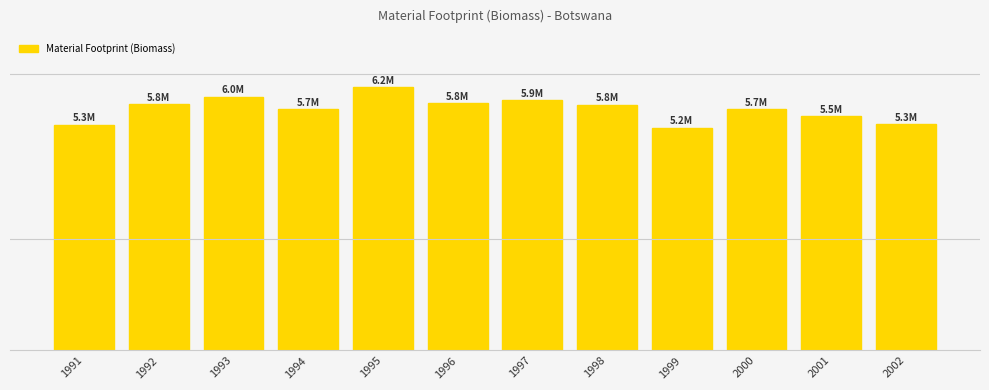

How many series are shown in this chart?

1